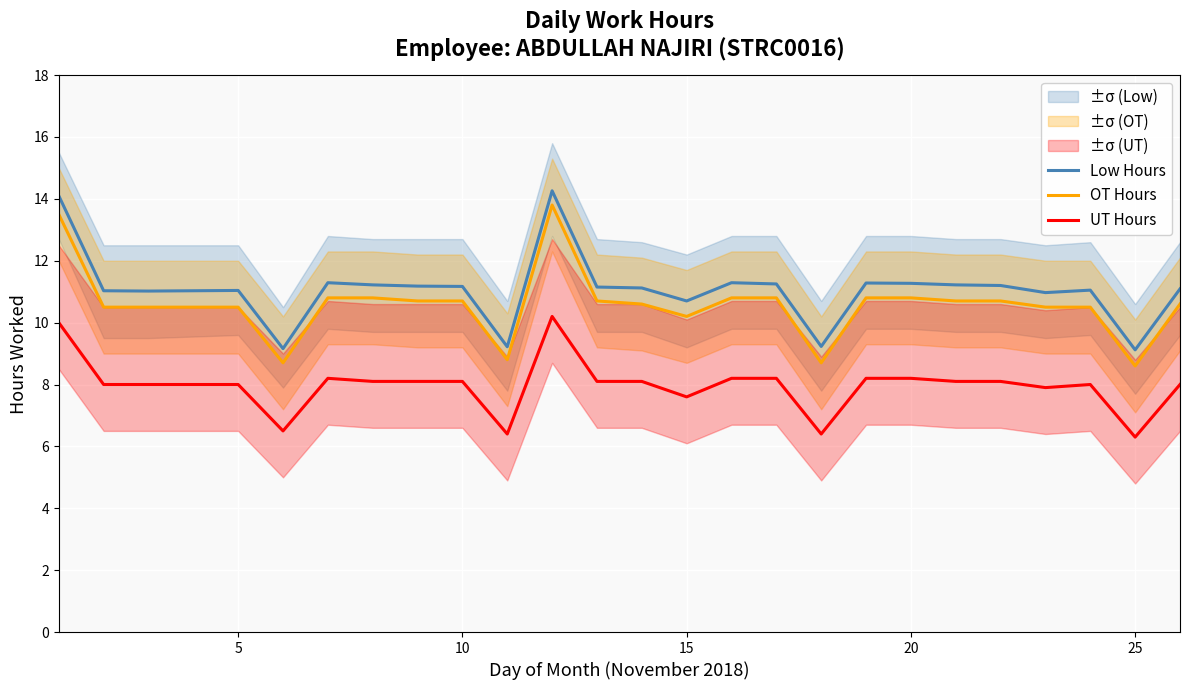

How many values in the OT Hours series exceed 10?

21